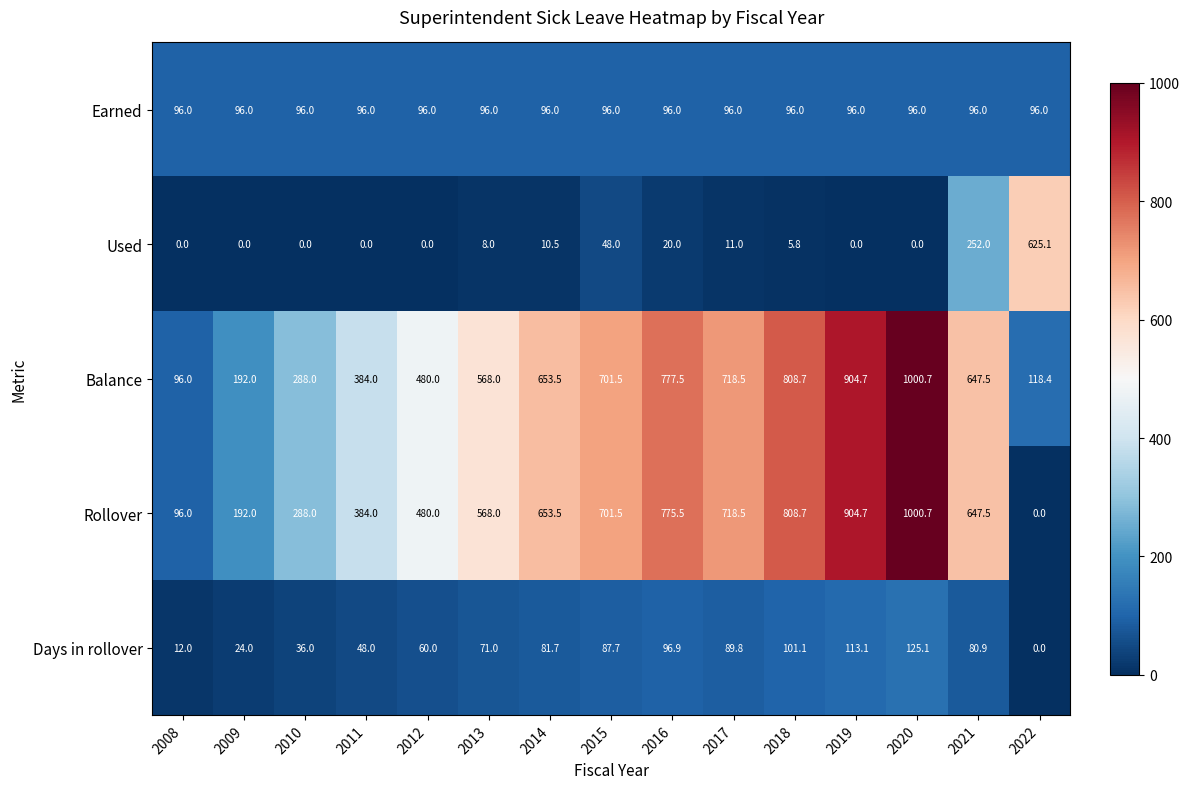

At which category is the sum across all series the highest?

2020